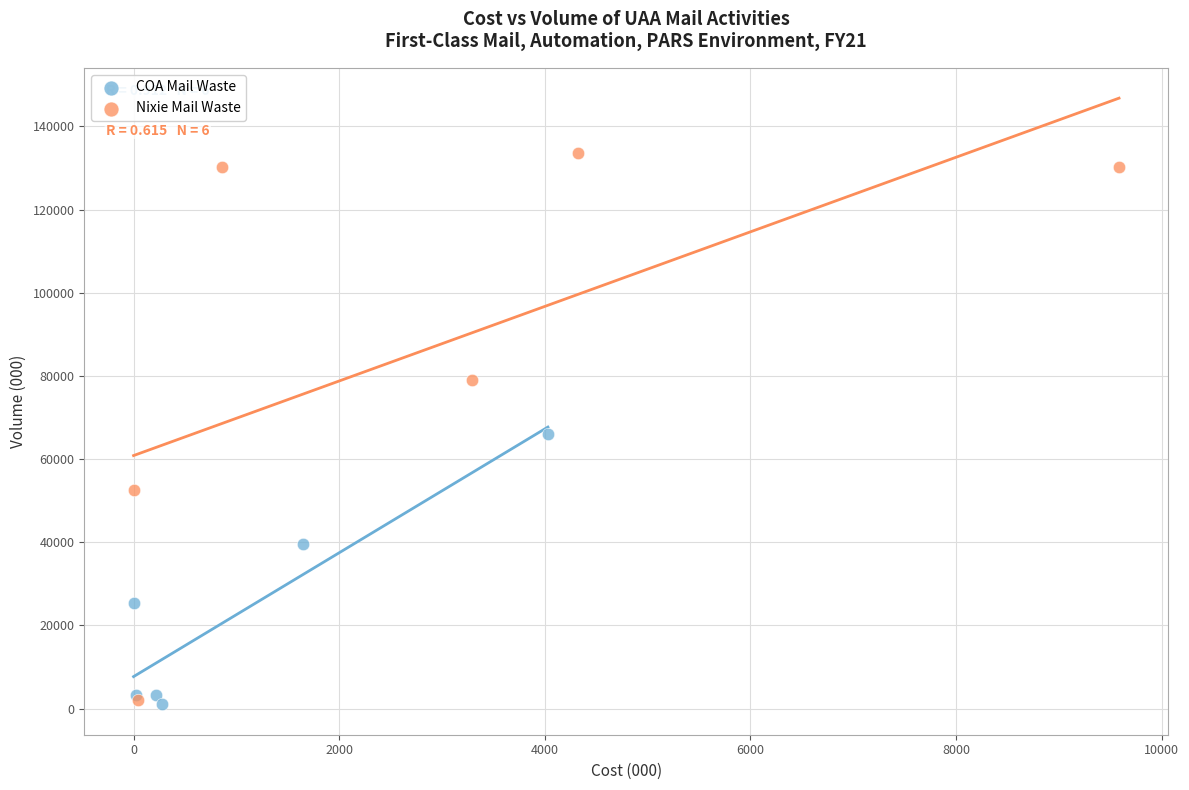

Which series reaches the maximum Y coordinate?

Nixie Mail Waste